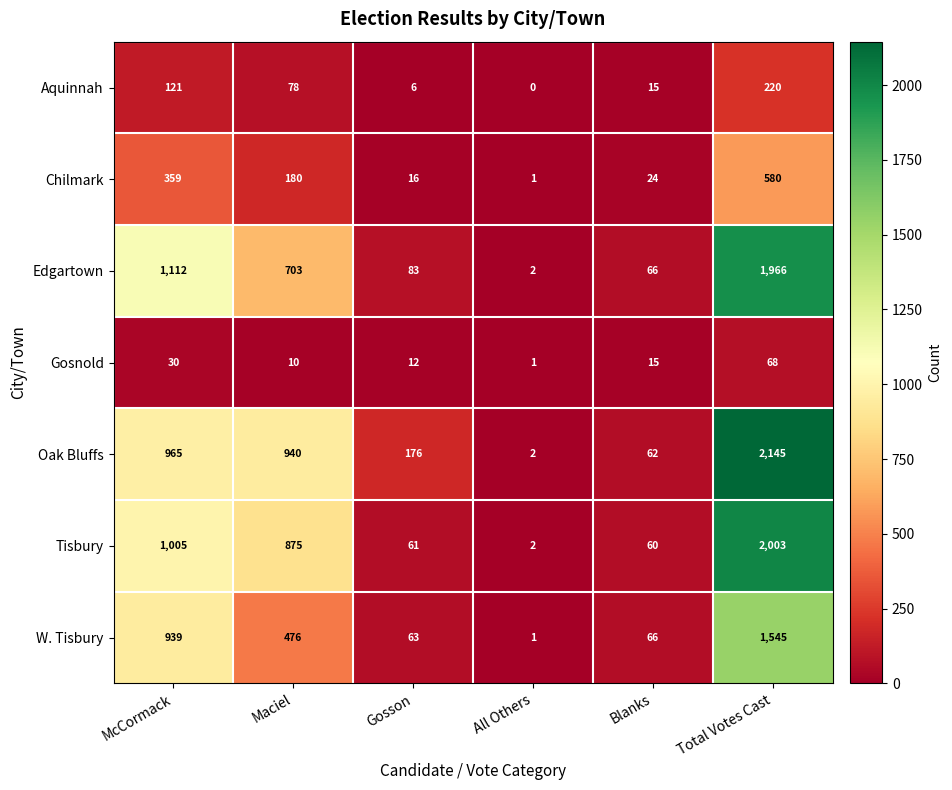

Rank the series at McCormack from lowest to highest value.

Gosnold, Aquinnah, Chilmark, W. Tisbury, Oak Bluffs, Tisbury, Edgartown